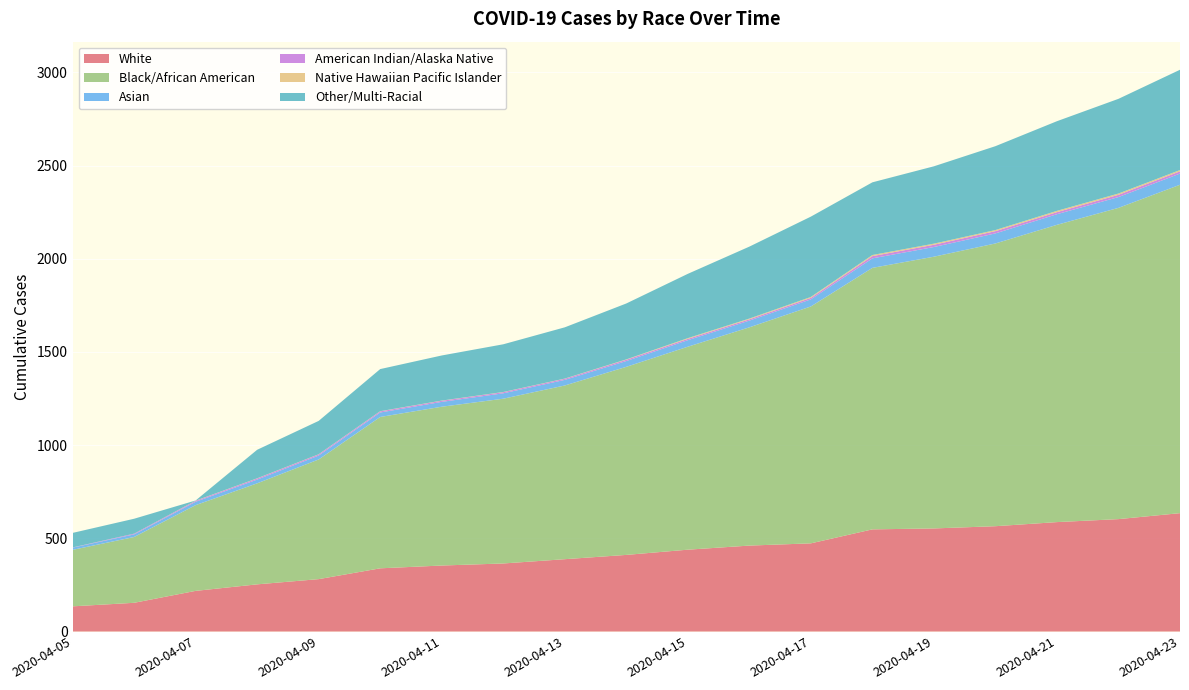

Reading right to left, extract all data points from this chart.

White: 2020-04-23=635	2020-04-22=603	2020-04-21=587	2020-04-20=565	2020-04-19=553	2020-04-18=548	2020-04-17=473	2020-04-16=461	2020-04-15=439	2020-04-14=411	2020-04-13=388	2020-04-12=365	2020-04-11=354	2020-04-10=339	2020-04-09=281	2020-04-08=253	2020-04-07=218	2020-04-06=154	2020-04-05=135
Black/African American: 2020-04-23=1762	2020-04-22=1670	2020-04-21=1595	2020-04-20=1517	2020-04-19=1458	2020-04-18=1403	2020-04-17=1271	2020-04-16=1171	2020-04-15=1089	2020-04-14=1009	2020-04-13=932	2020-04-12=884	2020-04-11=852	2020-04-10=812	2020-04-09=642	2020-04-08=542	2020-04-07=460	2020-04-06=353	2020-04-05=303
Asian: 2020-04-23=60	2020-04-22=58	2020-04-21=57	2020-04-20=54	2020-04-19=52	2020-04-18=51	2020-04-17=38	2020-04-16=36	2020-04-15=35	2020-04-14=31	2020-04-13=30	2020-04-12=29	2020-04-11=26	2020-04-10=24	2020-04-09=21	2020-04-08=20	2020-04-07=18	2020-04-06=14	2020-04-05=12
American Indian/Alaska Native: 2020-04-23=12	2020-04-22=12	2020-04-21=11	2020-04-20=12	2020-04-19=12	2020-04-18=12	2020-04-17=8	2020-04-16=7	2020-04-15=7	2020-04-14=7	2020-04-13=6	2020-04-12=6	2020-04-11=6	2020-04-10=6	2020-04-09=6	2020-04-08=6	2020-04-07=5	2020-04-06=4	2020-04-05=1
Native Hawaiian Pacific Islander: 2020-04-23=7	2020-04-22=7	2020-04-21=7	2020-04-20=6	2020-04-19=6	2020-04-18=6	2020-04-17=5	2020-04-16=4	2020-04-15=4	2020-04-14=2	2020-04-13=1	2020-04-12=1	2020-04-11=1	2020-04-10=1	2020-04-09=1	2020-04-08=1	2020-04-07=1	2020-04-06=0	2020-04-05=0
Other/Multi-Racial: 2020-04-23=538	2020-04-22=508	2020-04-21=481	2020-04-20=450	2020-04-19=415	2020-04-18=390	2020-04-17=431	2020-04-16=386	2020-04-15=345	2020-04-14=300	2020-04-13=275	2020-04-12=256	2020-04-11=242	2020-04-10=226	2020-04-09=179	2020-04-08=153	2020-04-07=1	2020-04-06=80	2020-04-05=78